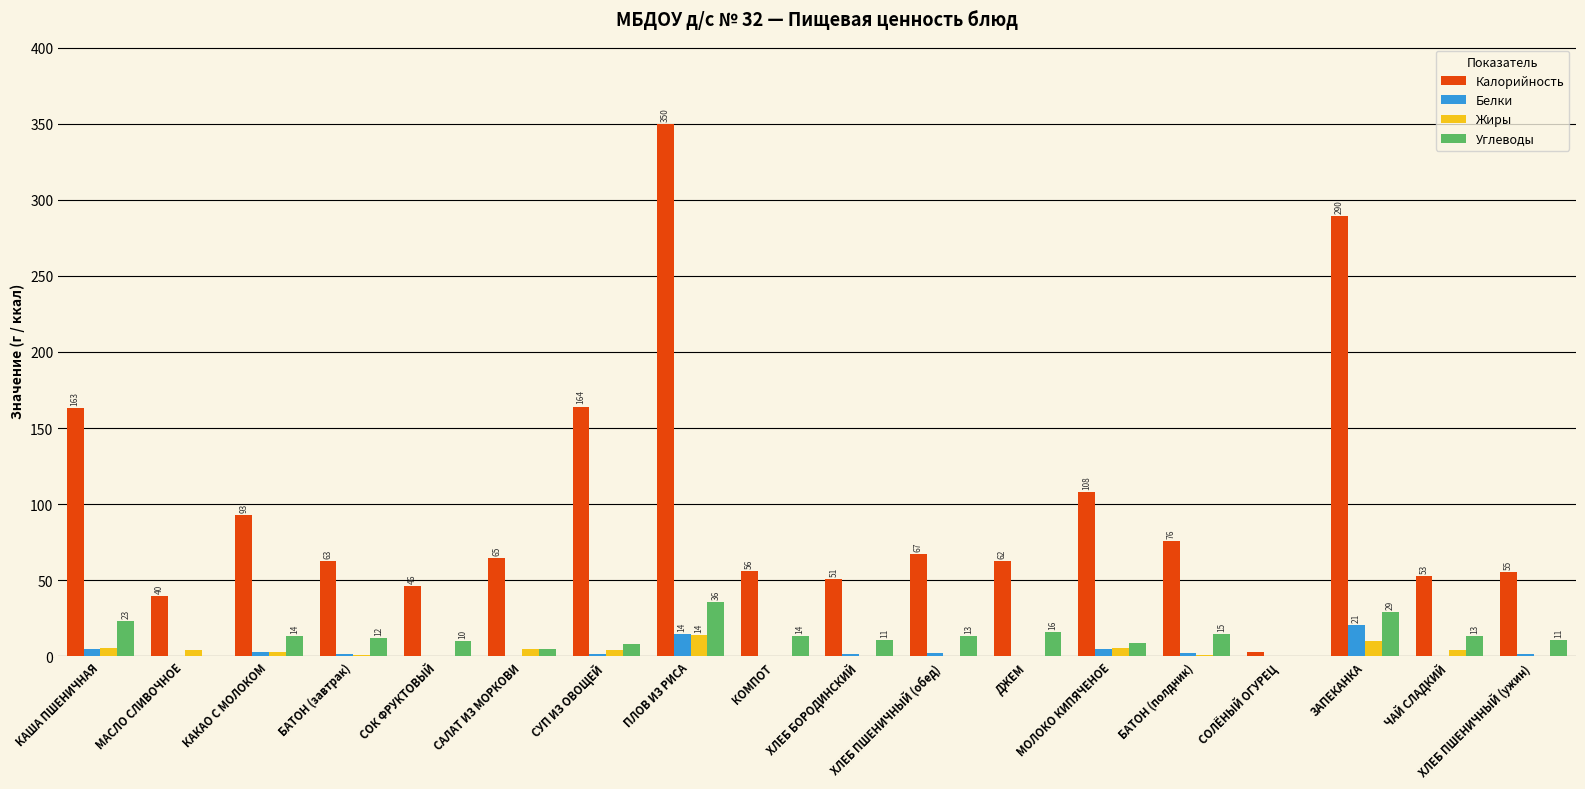

What value does the Калорийность series have at МОЛОКО КИПЯЧЕНОЕ?

108.1